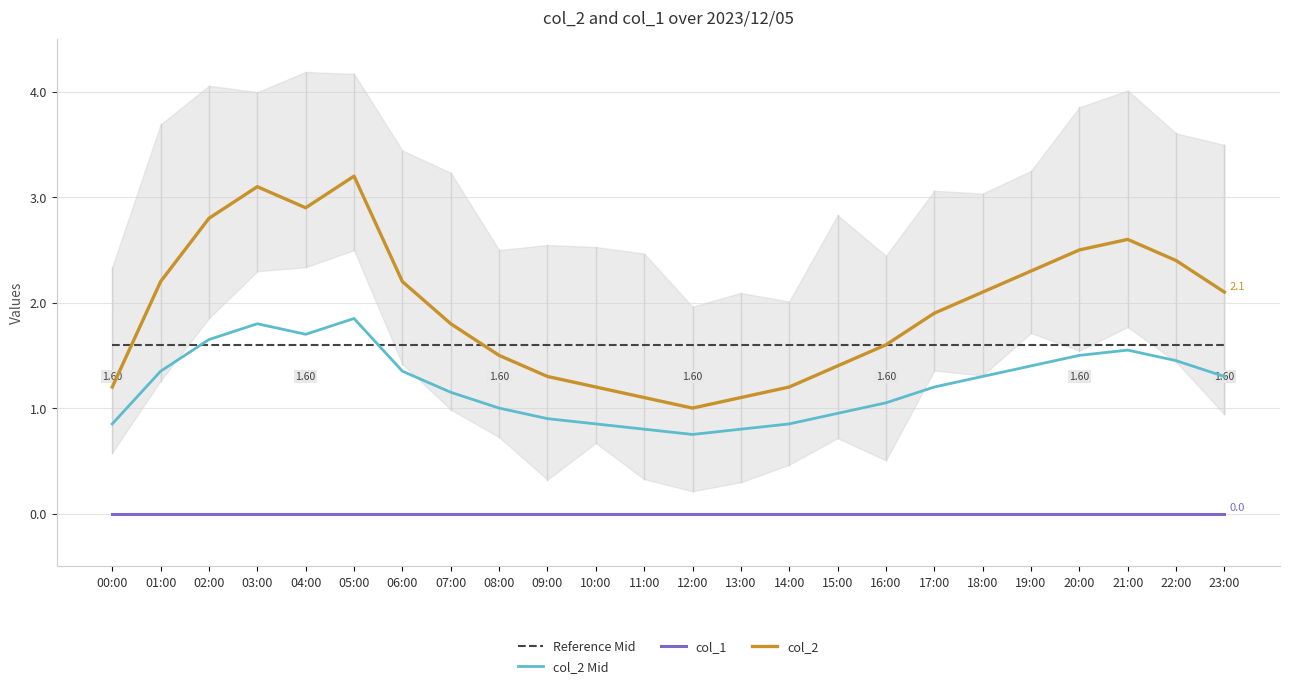

True or false: col_2 and col_1 cross at least once.

False